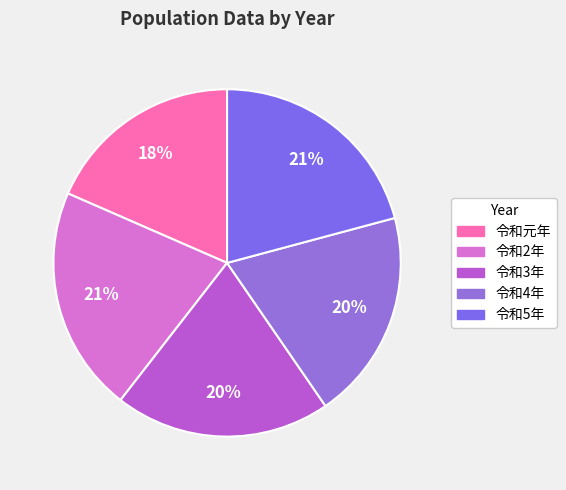

Is it true that 令和3年 is 20% of the pie?

True